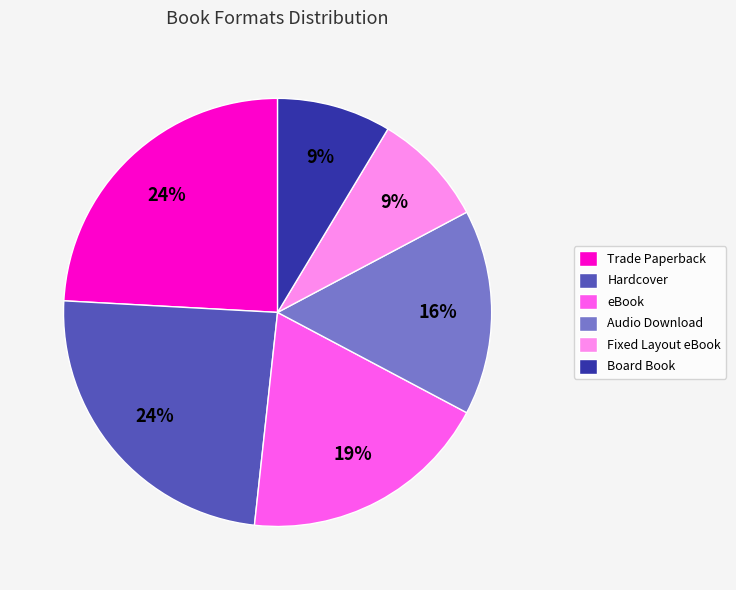

What percentage is the Board Book slice, to the nearest percent?

9%